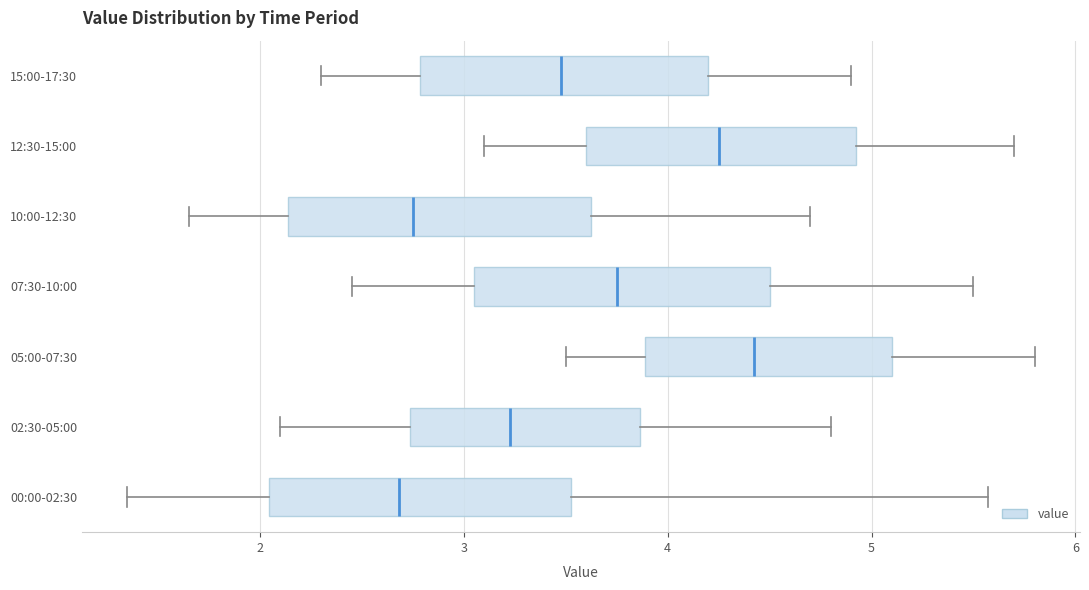

Reading bottom to top, transcribe this box plot: for each box, give where its median line is, the range the box spans, and where its two whiskers end, as read against the x-axis. The values are not printed on the chart, so give them approximately, as read against the axis.

00:00-02:30: median 2.7, box 2.0 to 3.5, whiskers 1.4 to 5.6
02:30-05:00: median 3.2, box 2.7 to 3.9, whiskers 2.1 to 4.8
05:00-07:30: median 4.4, box 3.9 to 5.1, whiskers 3.5 to 5.8
07:30-10:00: median 3.8, box 3.1 to 4.5, whiskers 2.5 to 5.5
10:00-12:30: median 2.8, box 2.1 to 3.6, whiskers 1.7 to 4.7
12:30-15:00: median 4.3, box 3.6 to 4.9, whiskers 3.1 to 5.7
15:00-17:30: median 3.5, box 2.8 to 4.2, whiskers 2.3 to 4.9